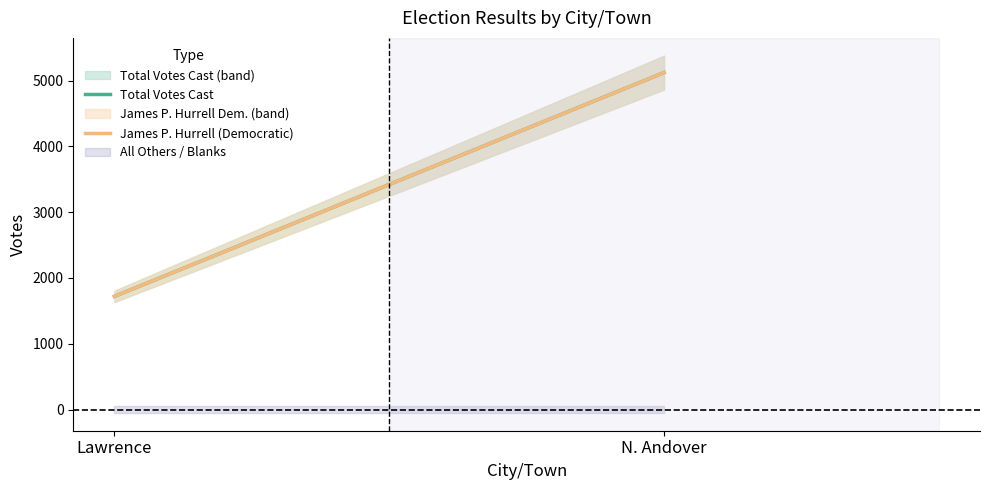

What is the total value across all series at Lawrence?

3442